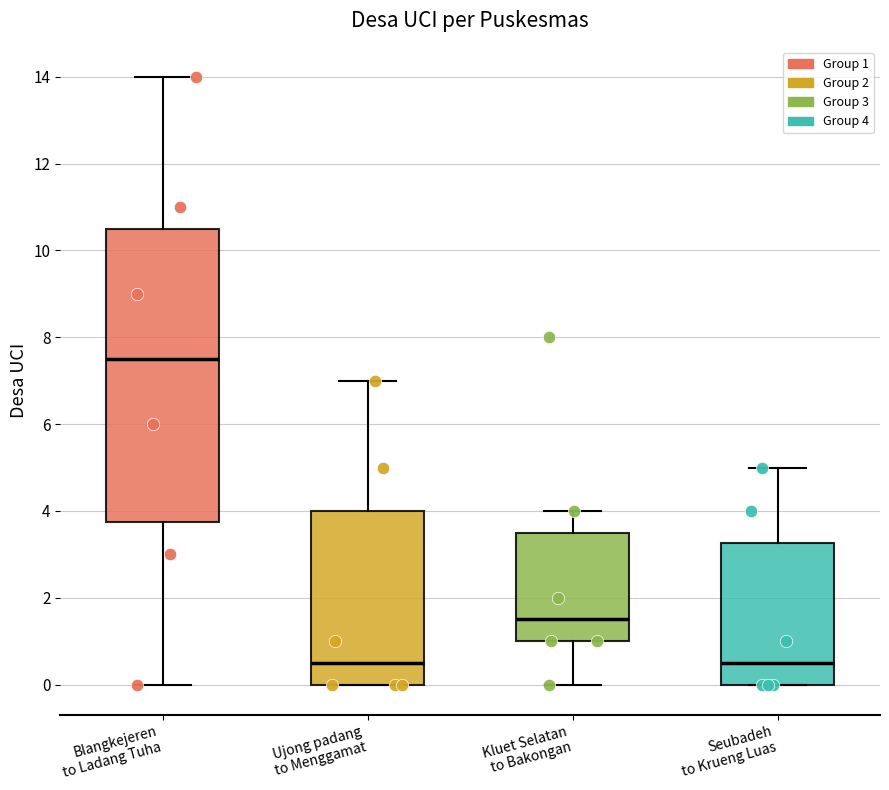

Reading left to right, transcribe this box plot: for each box, give where its median line is, the range the box spans, and where its two whiskers end, as read against the y-axis. The values are not printed on the chart, so give them approximately, as read against the axis.

Blangkejeren to Ladang Tuha: median 7.6, box 3.8 to 10.6, whiskers 0.0 to 14.0
Ujong padang to Menggamat: median 0.6, box 0.0 to 4.0, whiskers 0.0 to 7.0
Kluet Selatan to Bakongan: median 1.6, box 1.0 to 3.6, whiskers 0.0 to 4.0
Seubadeh to Krueng Luas: median 0.6, box 0.0 to 3.2, whiskers 0.0 to 5.0